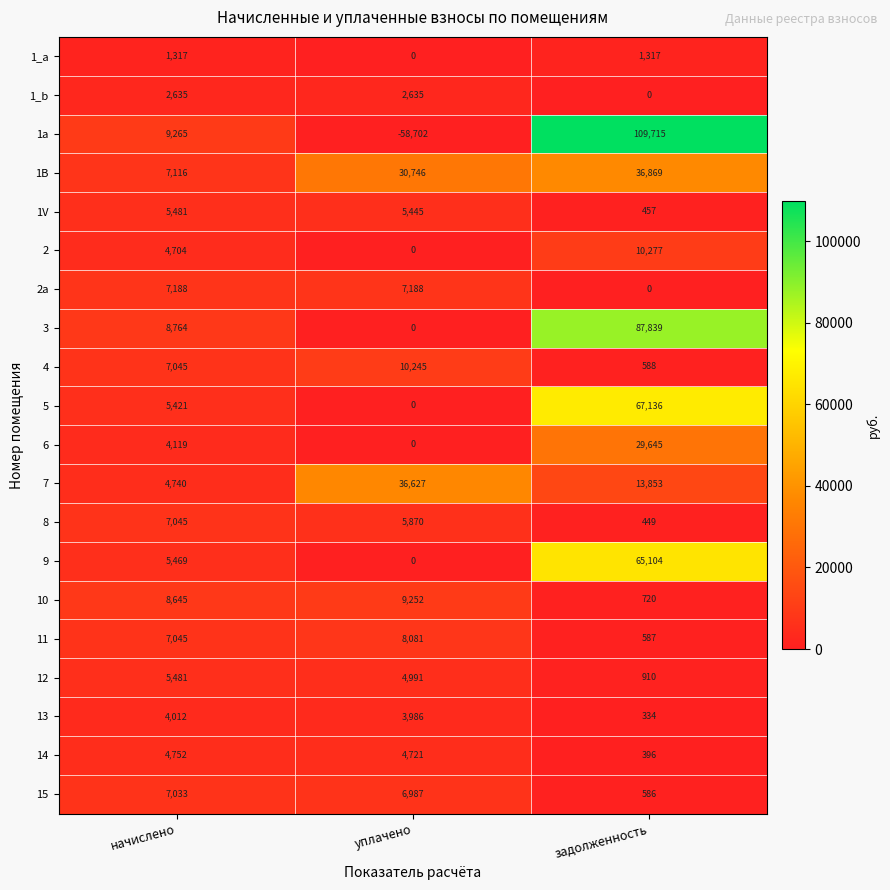

What is the sum of the 1_b values at начислено and задолженность?

2635